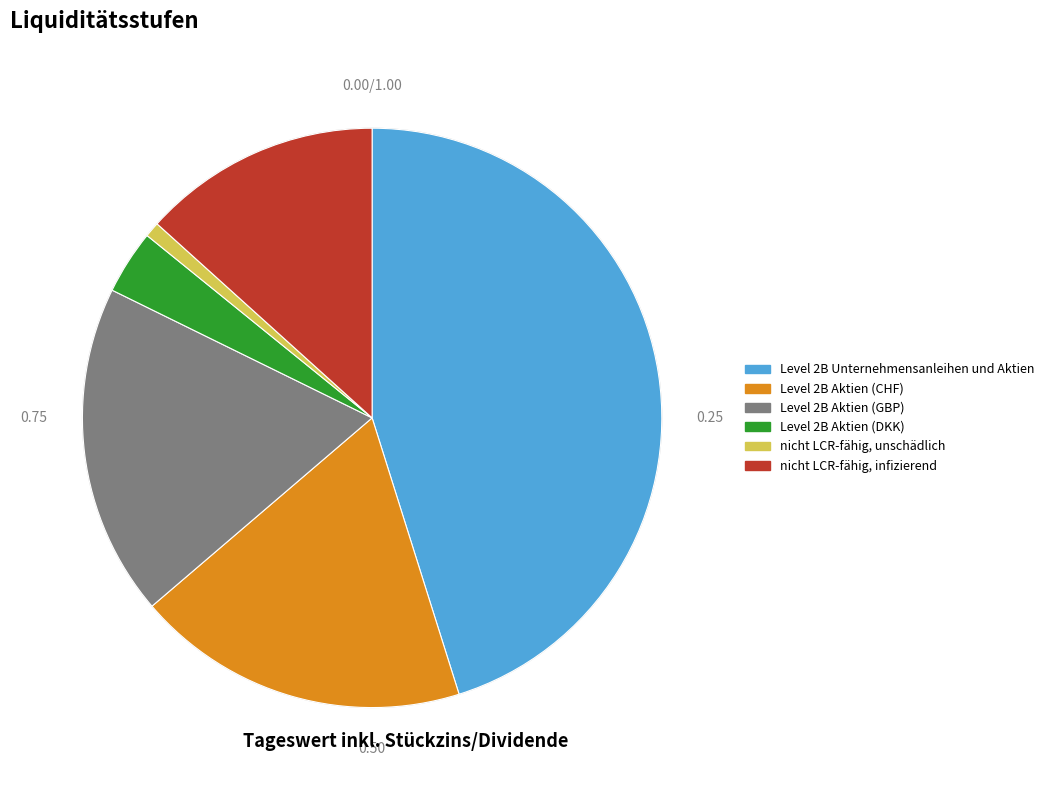

Which category has the biggest portion of the pie?

Level 2B Unternehmensanleihen und Aktien